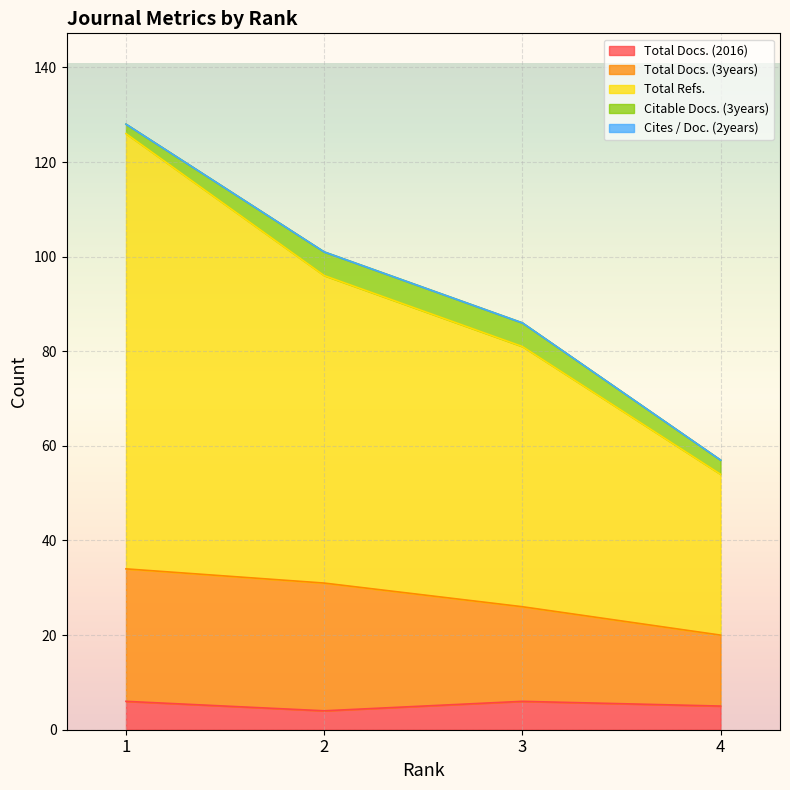

Does the chart display data point markers on the line(s)?

No